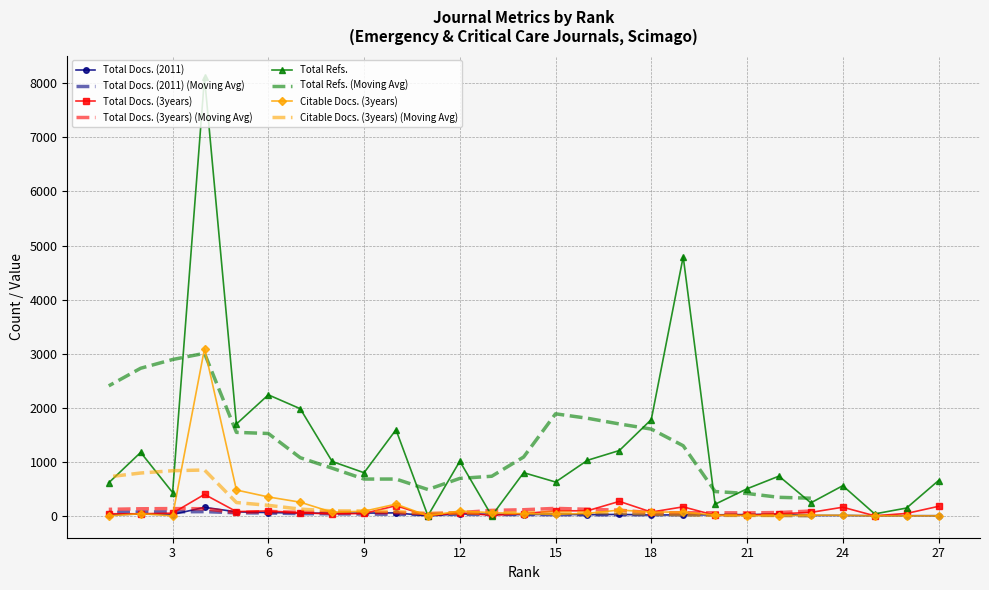

Rank the series by their maximum value, from lowest to highest.

Total Docs. (2011), Total Docs. (3years), Citable Docs. (3years), Total Refs.